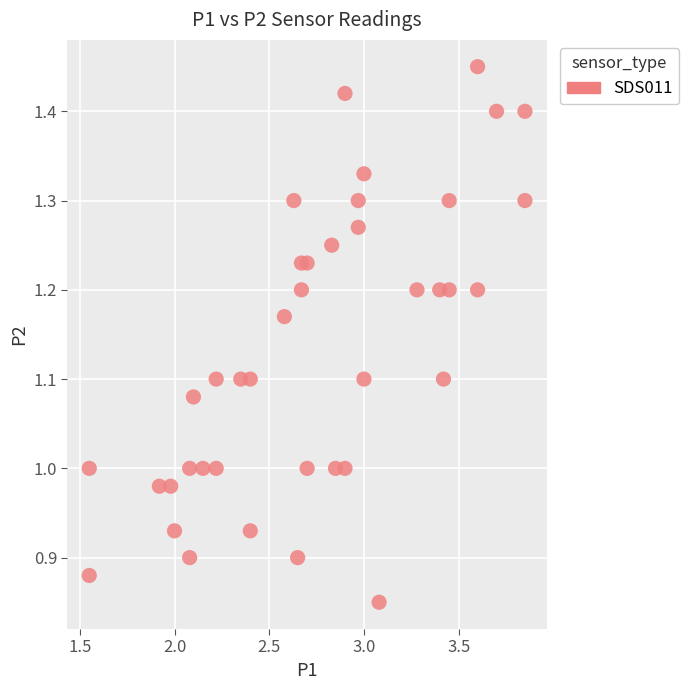

What is the range of Y values (max minus min)?

0.6